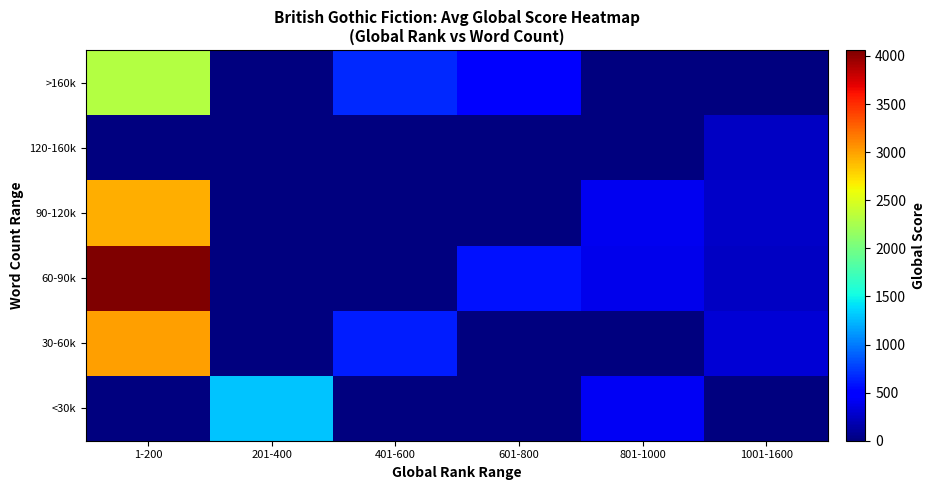

How many distinct data groups are displayed?

6